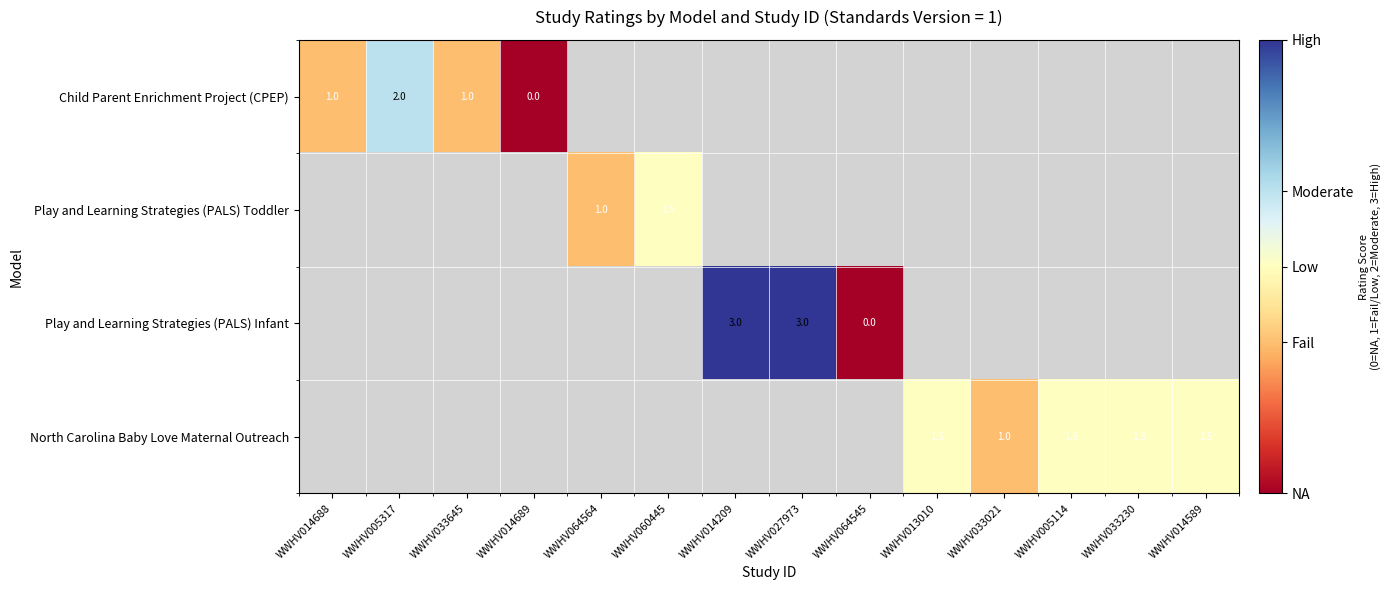

At which category does the chart reach its minimum across all series?

WWHV014689